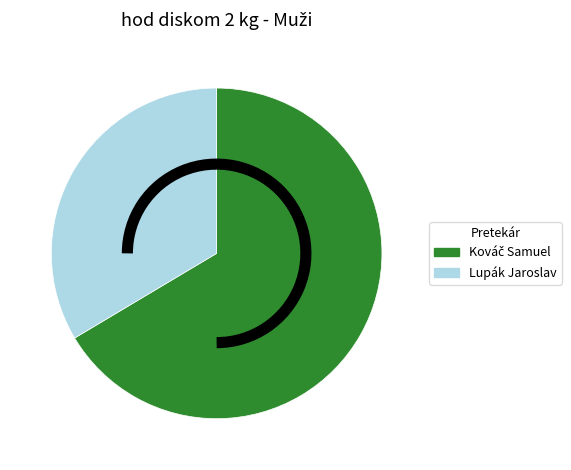

Which slice is the smallest?

Lupák Jaroslav